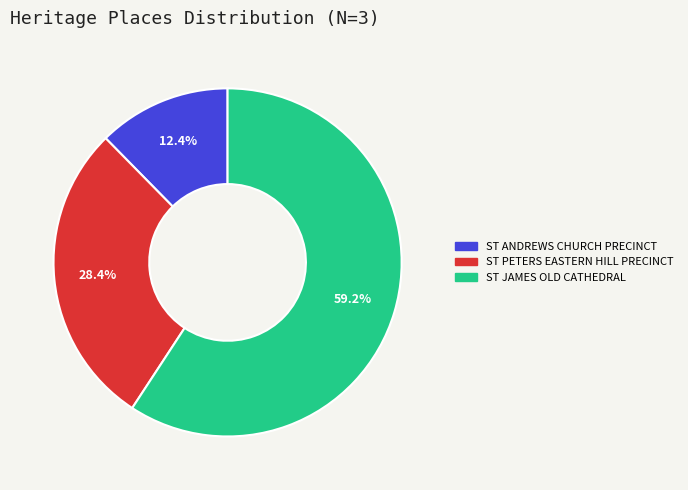

How many segments does this pie chart have?

3